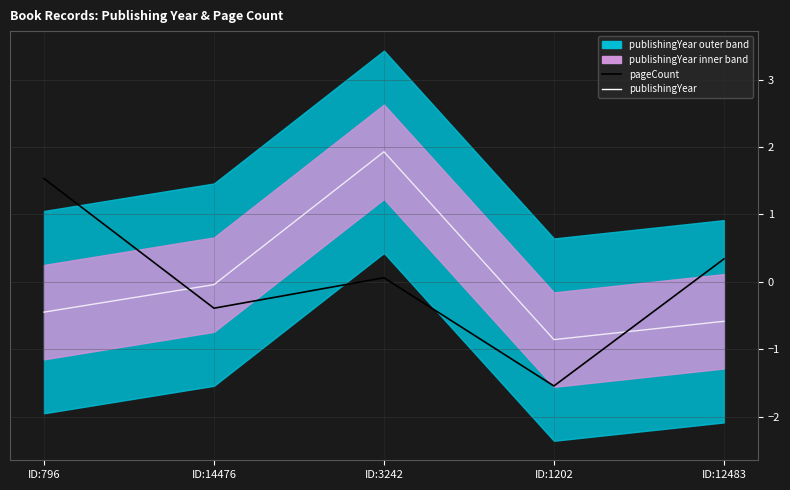

The value of publishingYear at ID:3242 is 3.3. True or false?

False